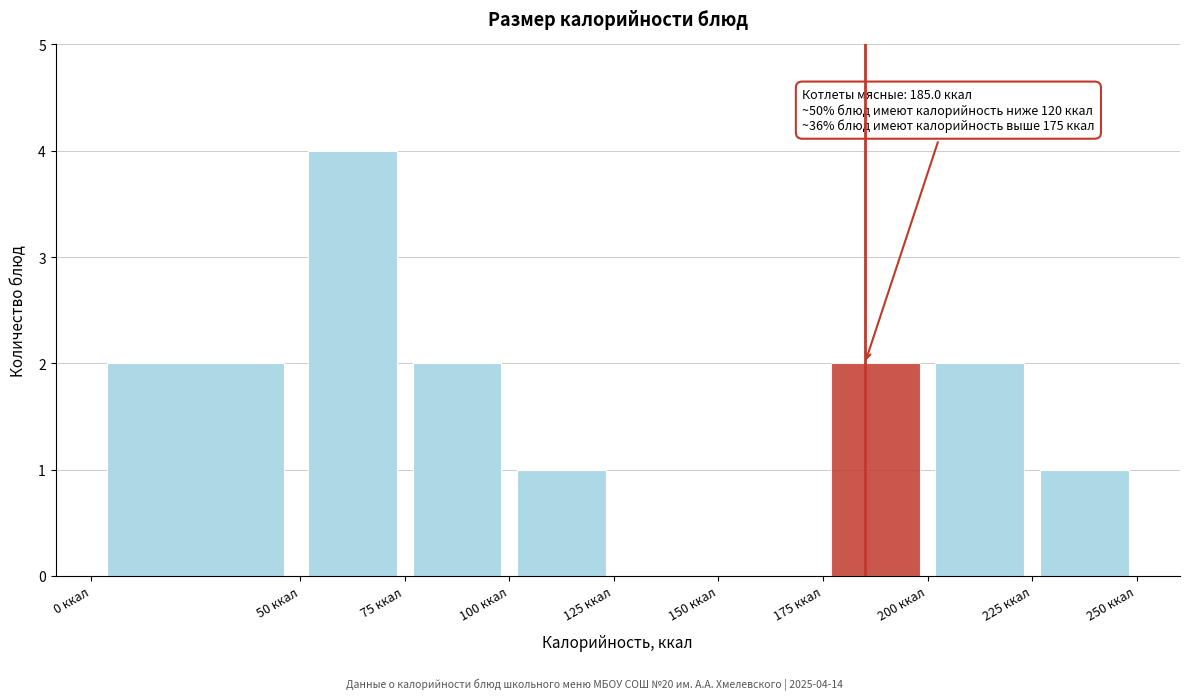

Which range on the x-axis has the tallest bar?

50 to 75